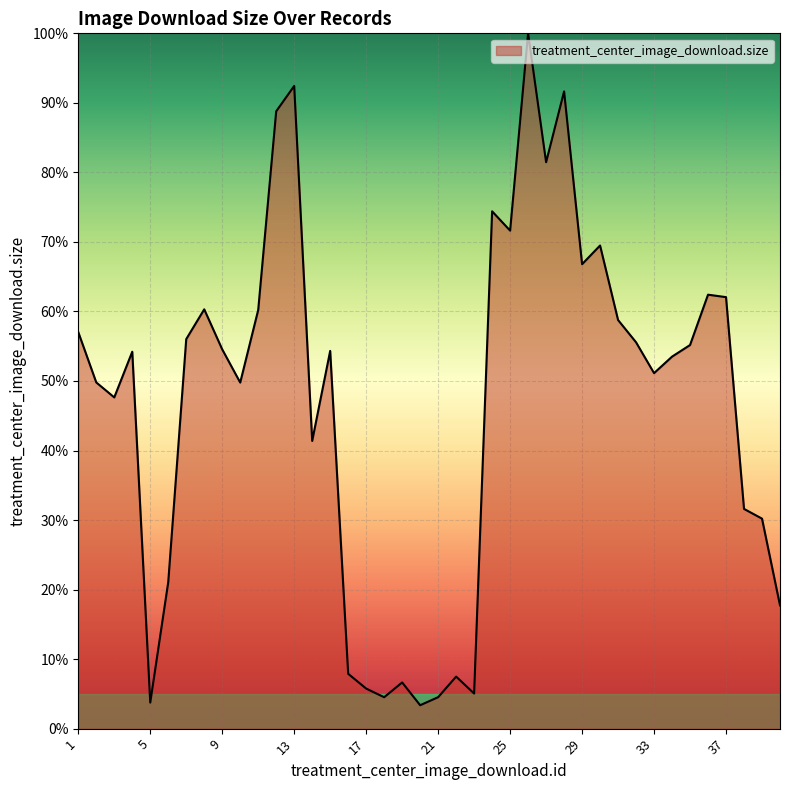

What is the minimum value shown in the chart?

3.4